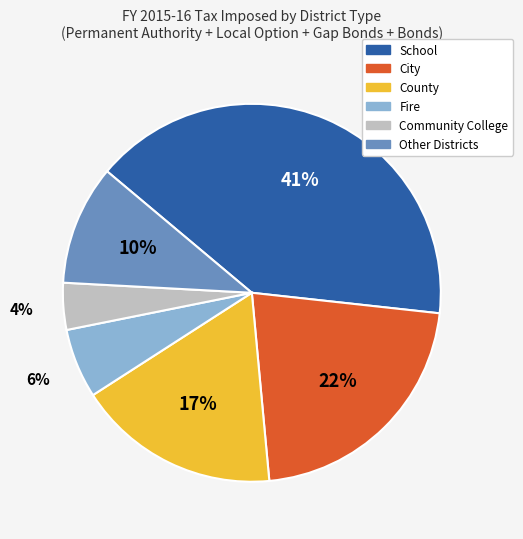

Is there a majority slice in this chart?

No